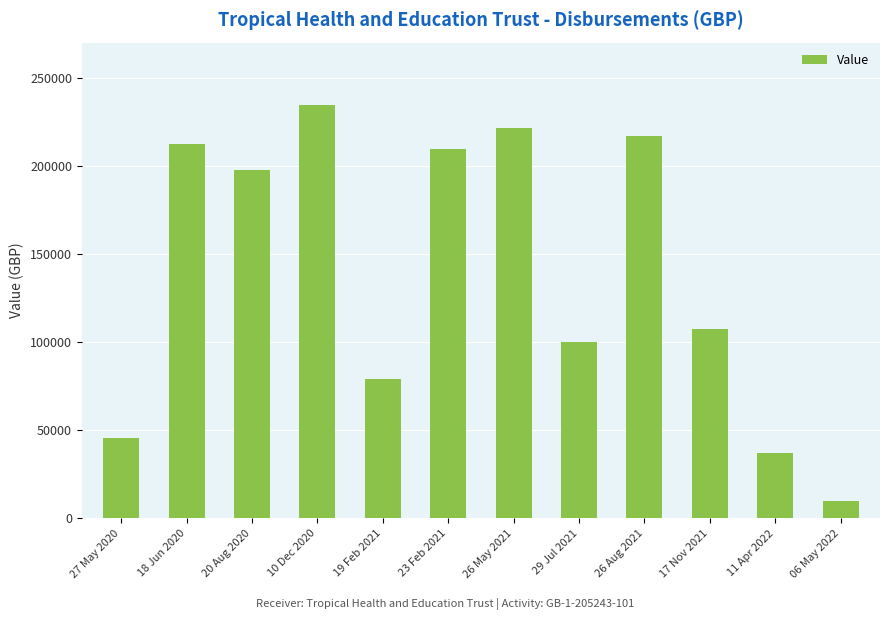

Reading left to right, transcribe all the data shown in this chart.

45870	212654	197788	234696	79145	209309	221425	100000	216676	107362	36934	9912